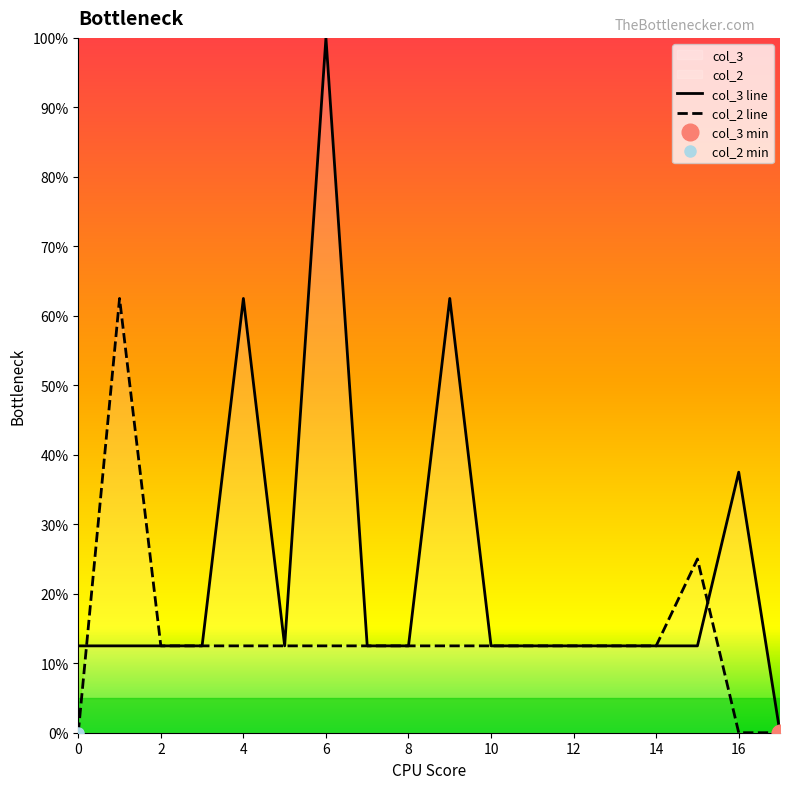

What is the total value across all series at 12?

25.0